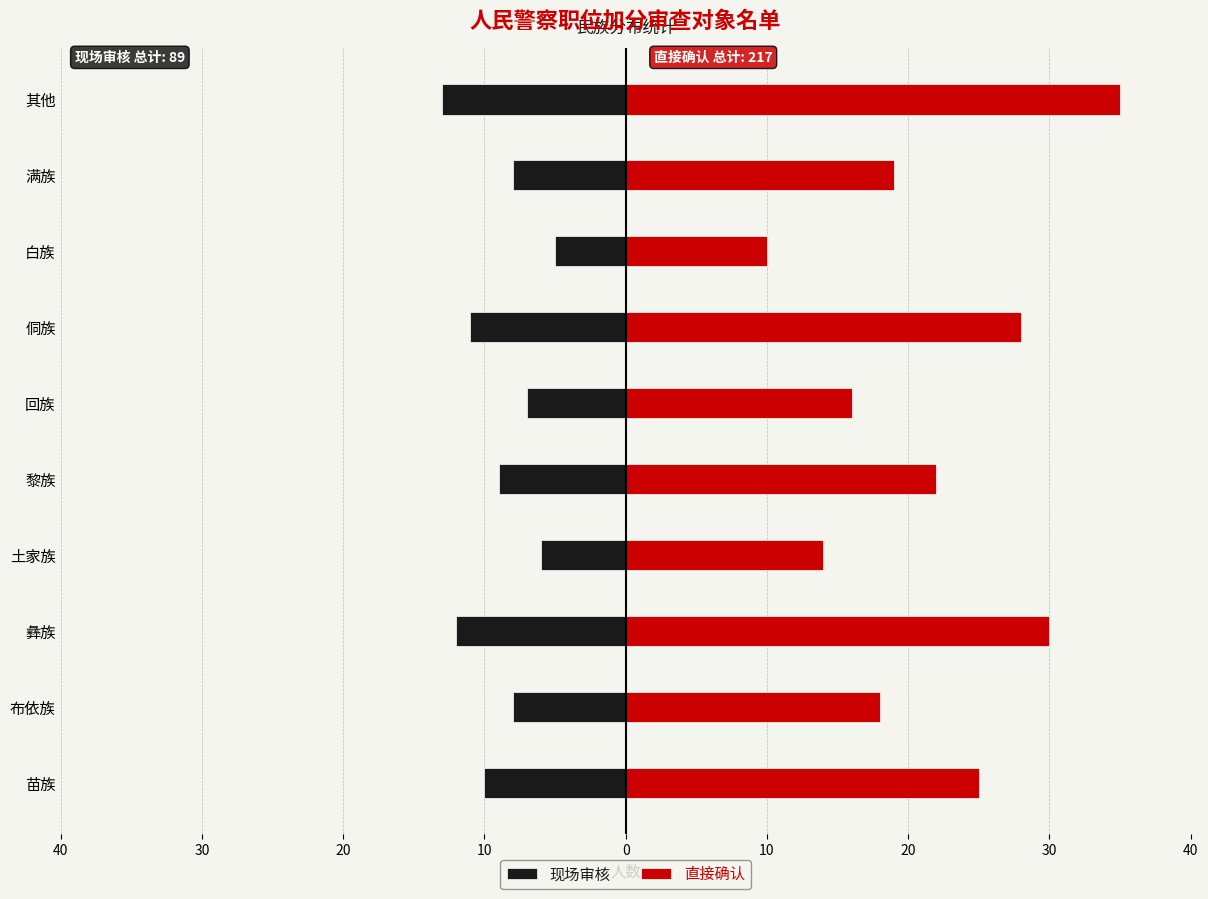

Count the number of categories in the chart.

10